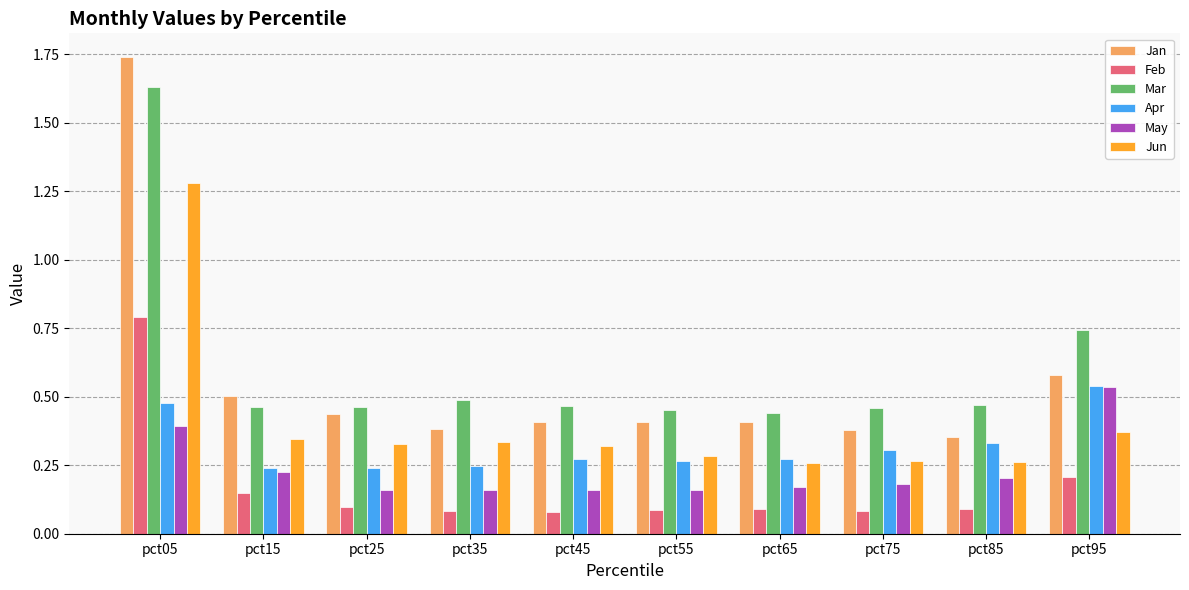

Rank the series at pct75 from highest to lowest value.

Mar, Jan, Apr, Jun, May, Feb